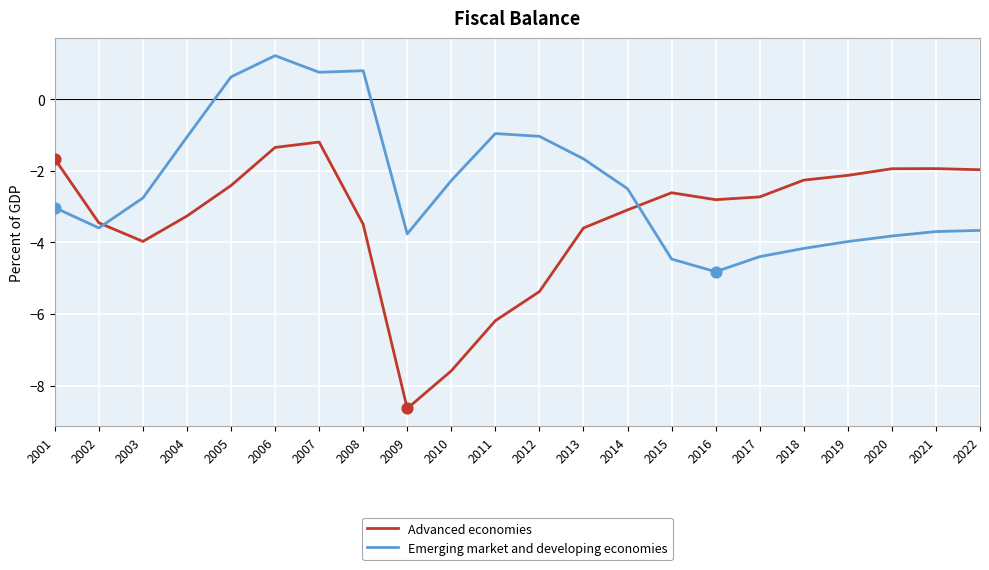

What is the total value across all series at 2019?

-6.1